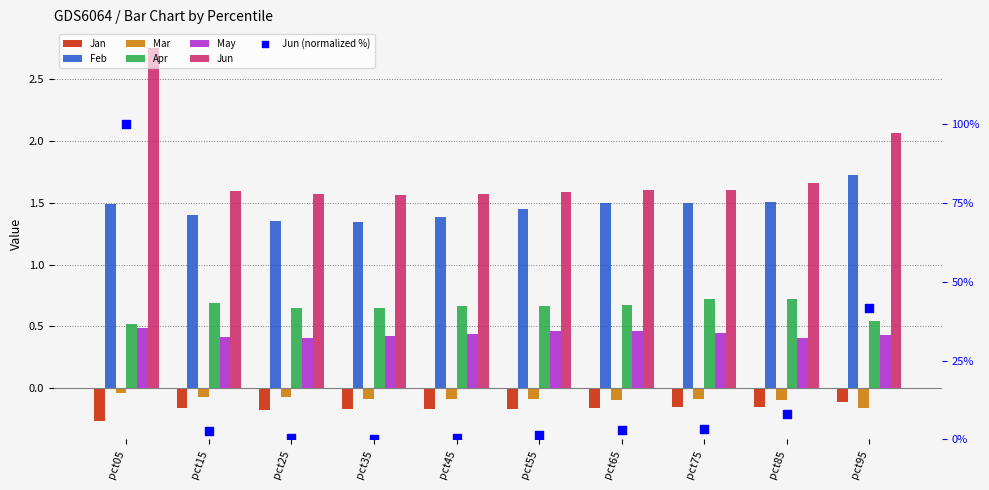

What are all the series names shown in the legend?

Jan, Feb, Mar, Apr, May, Jun